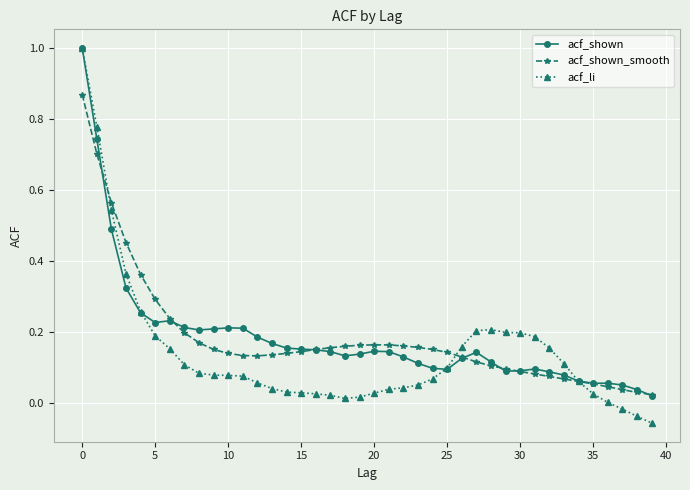

Is this an area chart (filled region under the line)?

No